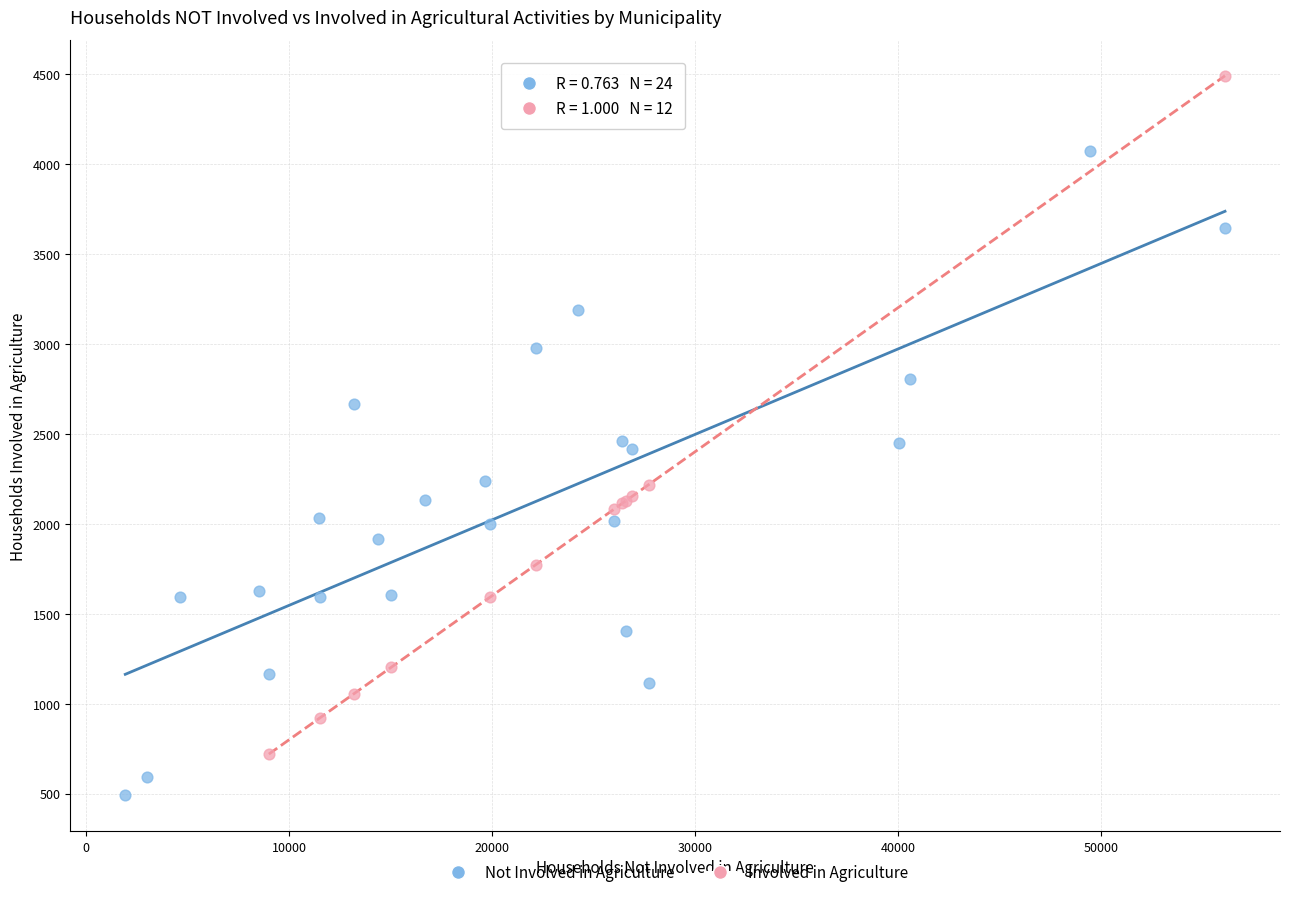

Which series reaches the minimum Y coordinate?

Not Involved in Agriculture